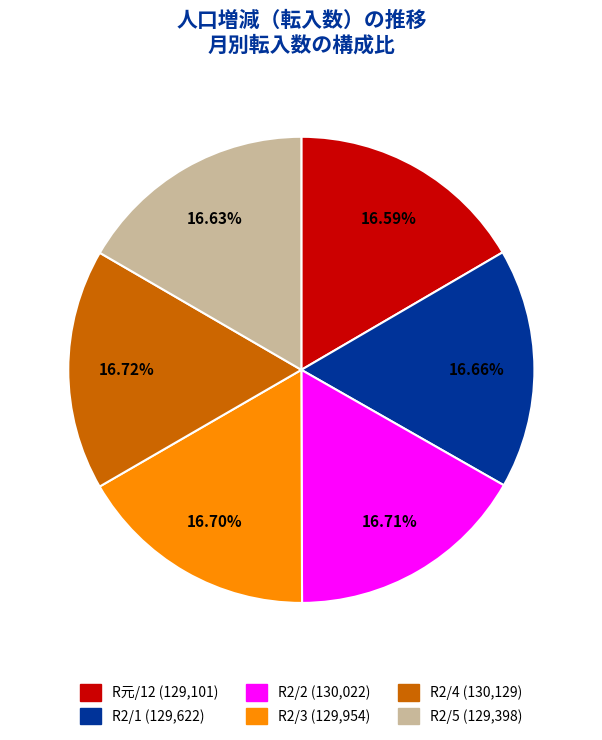

Is R2/4 (130,129) the majority of the pie?

No